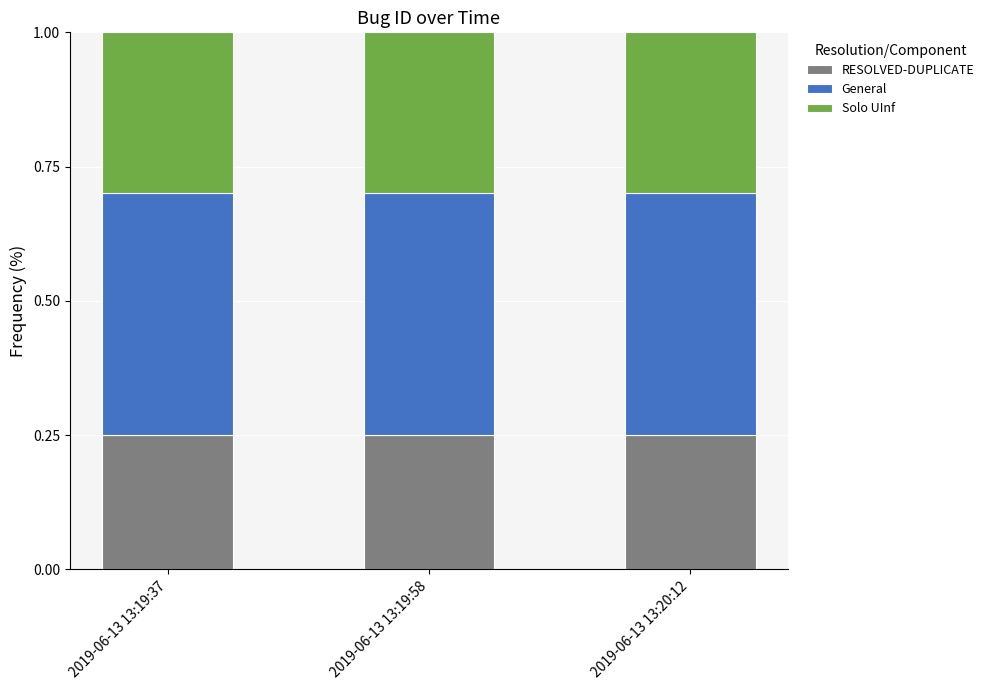

What is the total value across all series at 2019-06-13 13:19:58?

1.0